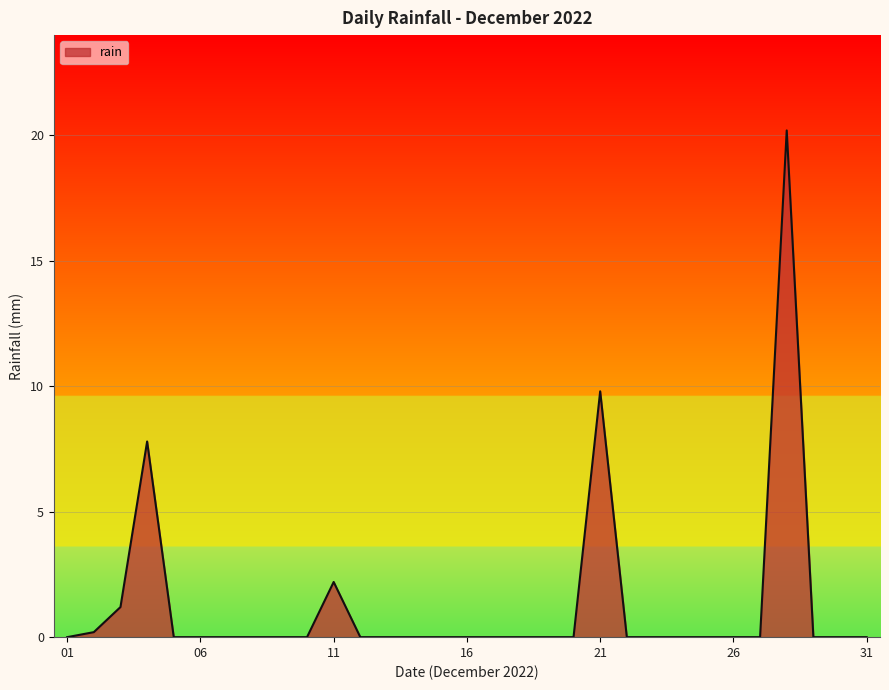

What is the difference between the maximum and minimum values?

20.2